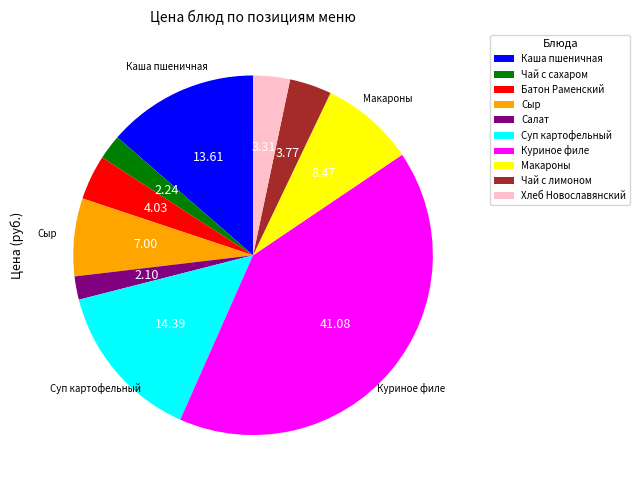

How many slices are in this pie chart?

10